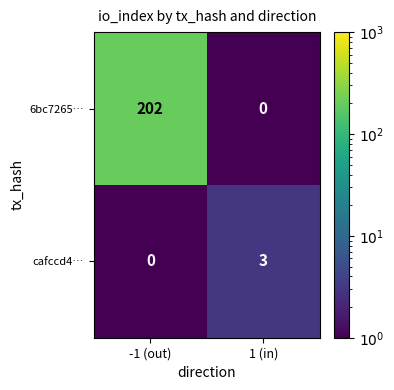

What is the sum of all 6bc7265… values?

202